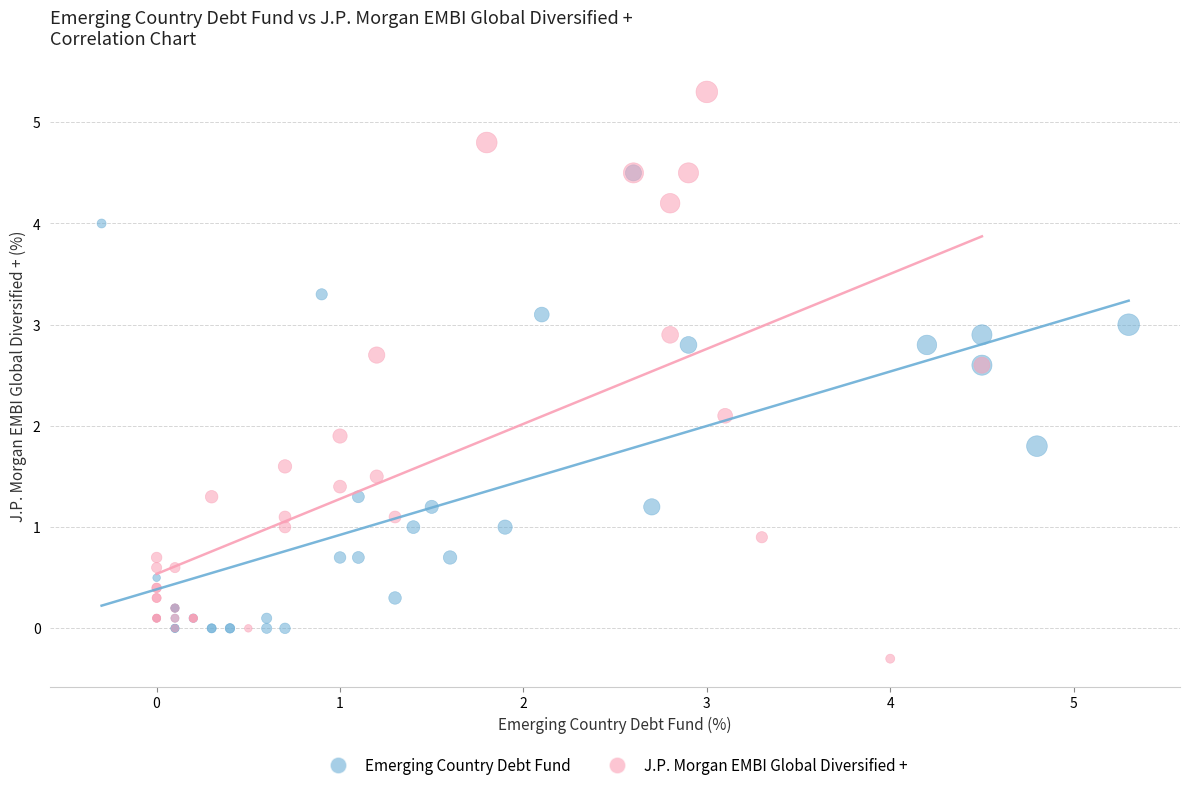

Which series contains the lowest Y value?

J.P. Morgan EMBI Global Diversified +